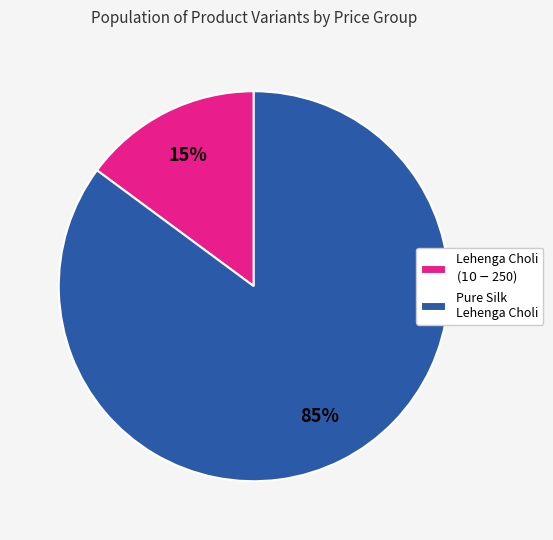

To the nearest percent, what is the average slice percentage?

50%